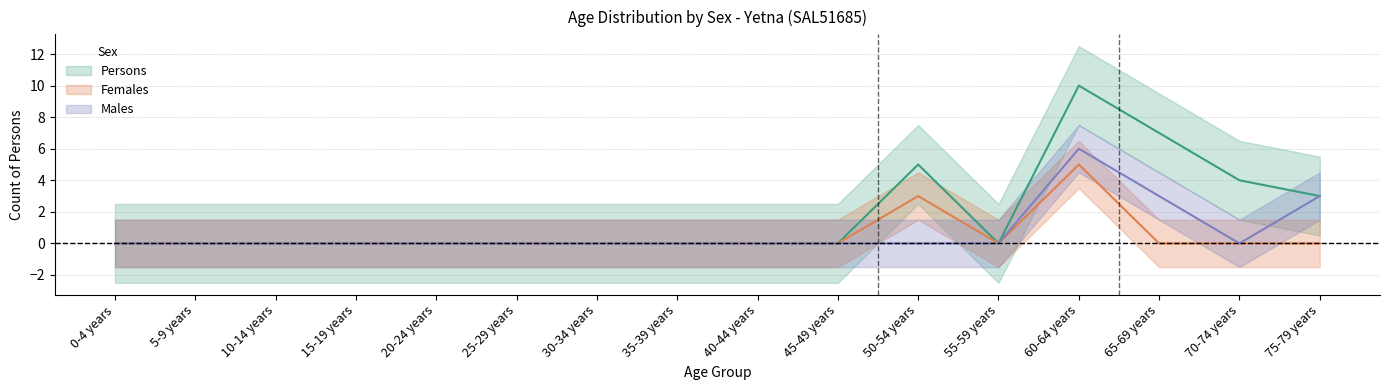

What is the sum of the Persons values at 70-74 years and 35-39 years?

4